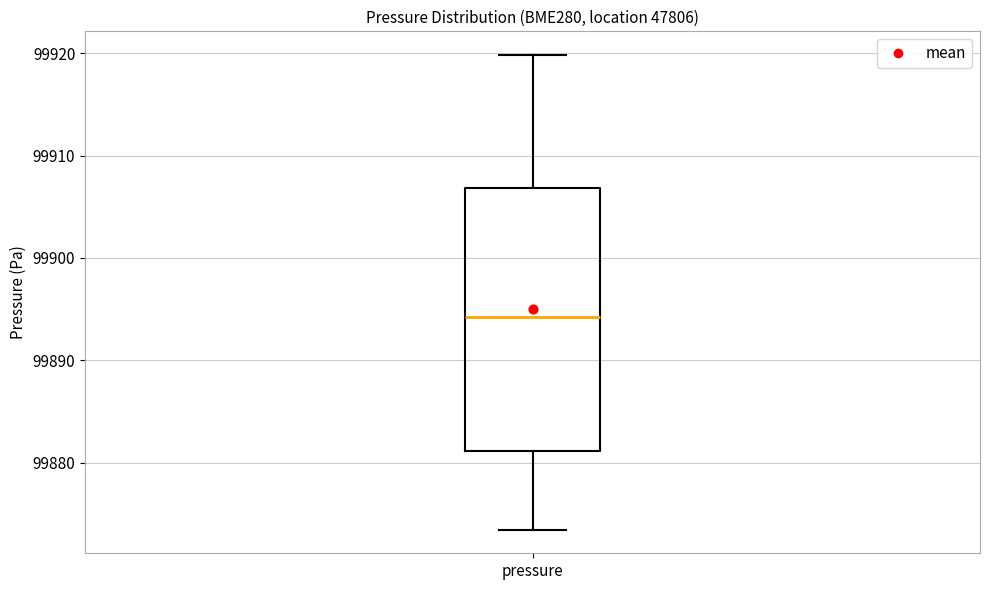

Where is the lower edge of the box for pressure on the y-axis? The values are not printed on the chart, so give them approximately, as read against the axis.

99881